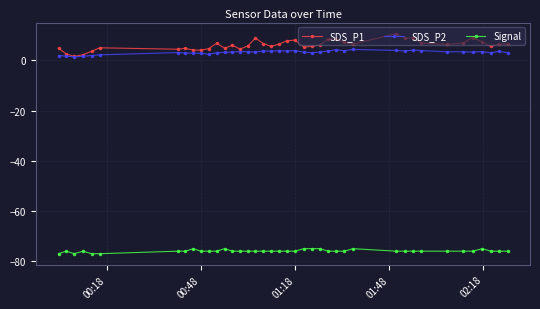

What is the value of the Signal point at the 17th from the left?

-76.0